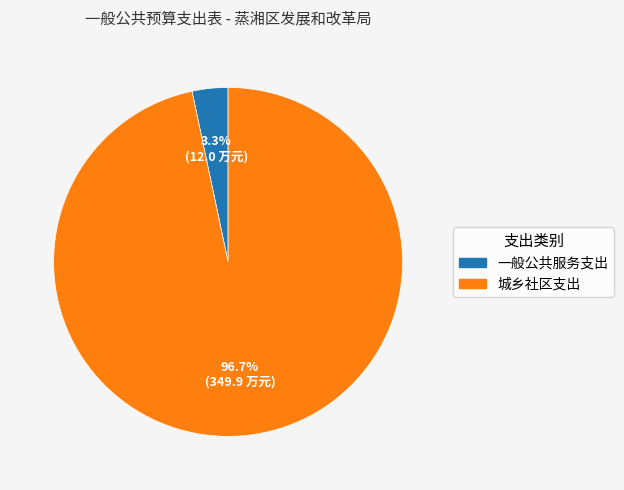

Which category has the smallest portion of the pie?

一般公共服务支出